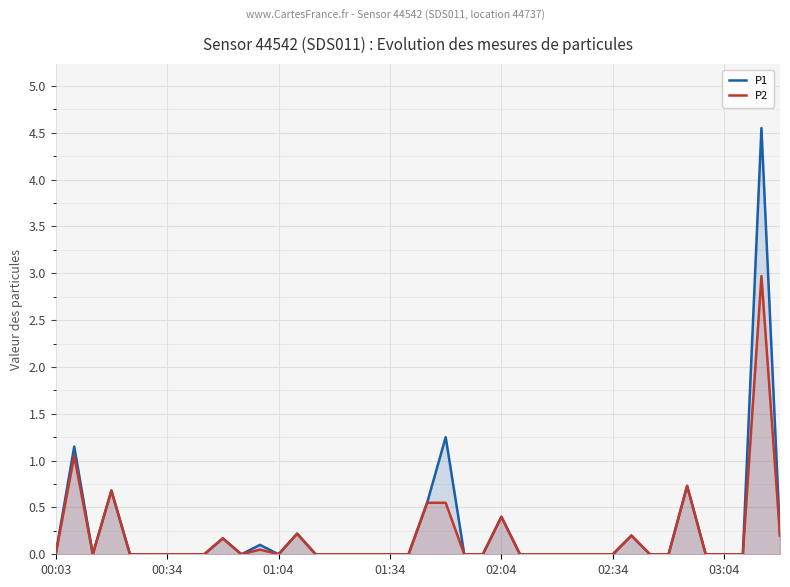

Which series has the largest range (max minus min)?

P1